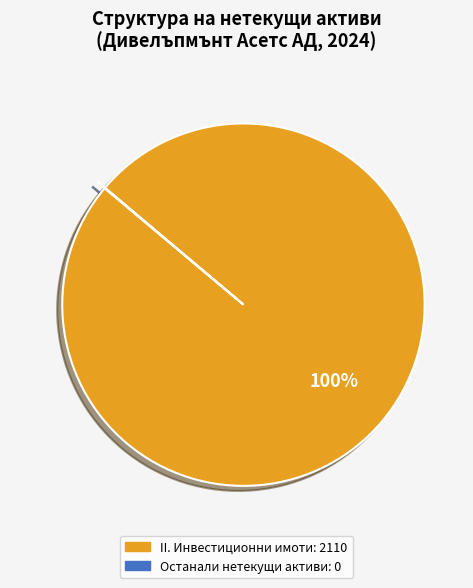

To the nearest percent, what is the difference between the largest and smallest slice percentages?

100%